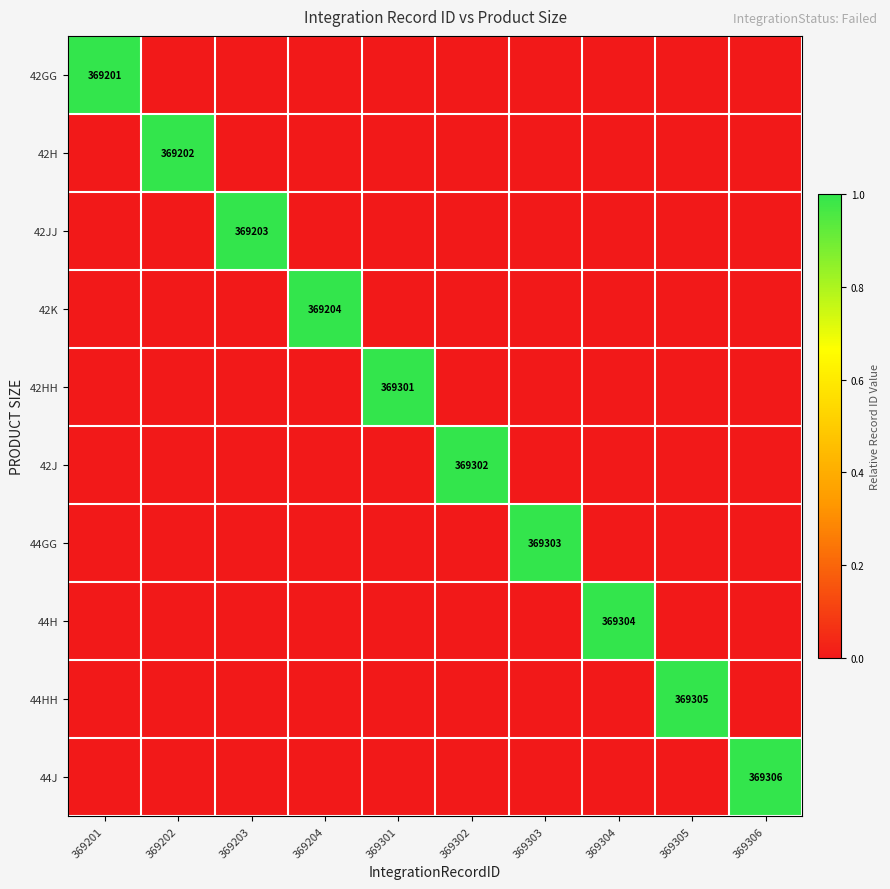

What is the difference between the highest and lowest values at 369304?

1.0